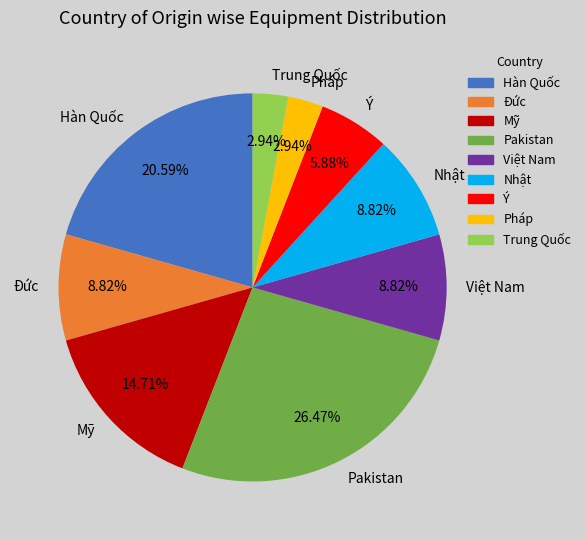

Which slice is the largest?

Pakistan